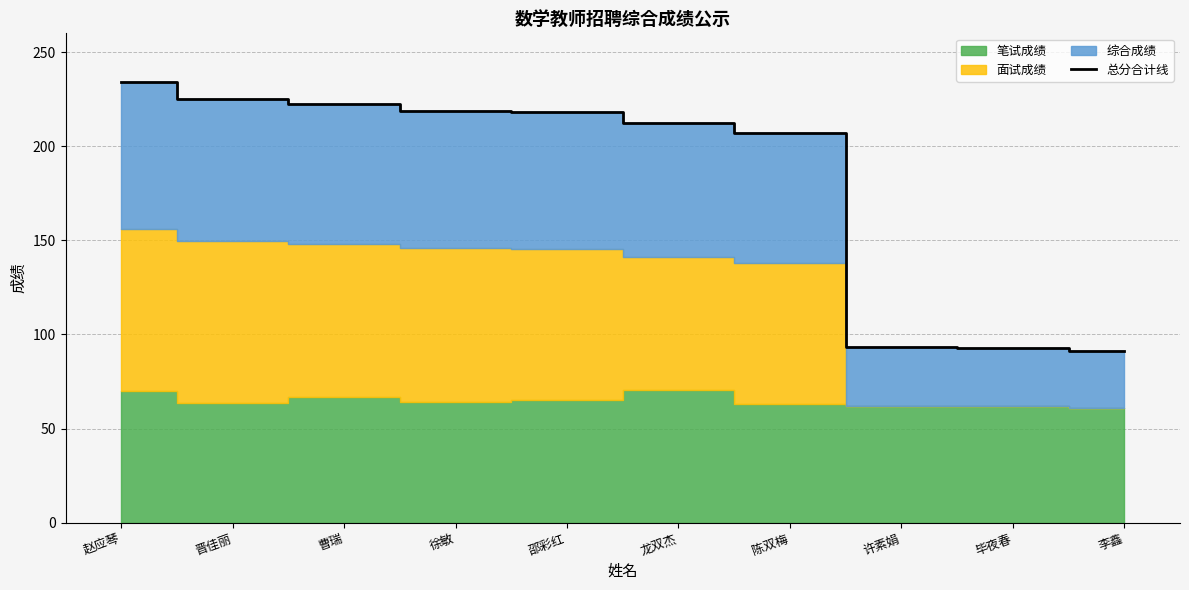

Does the chart have visible grid lines?

Yes